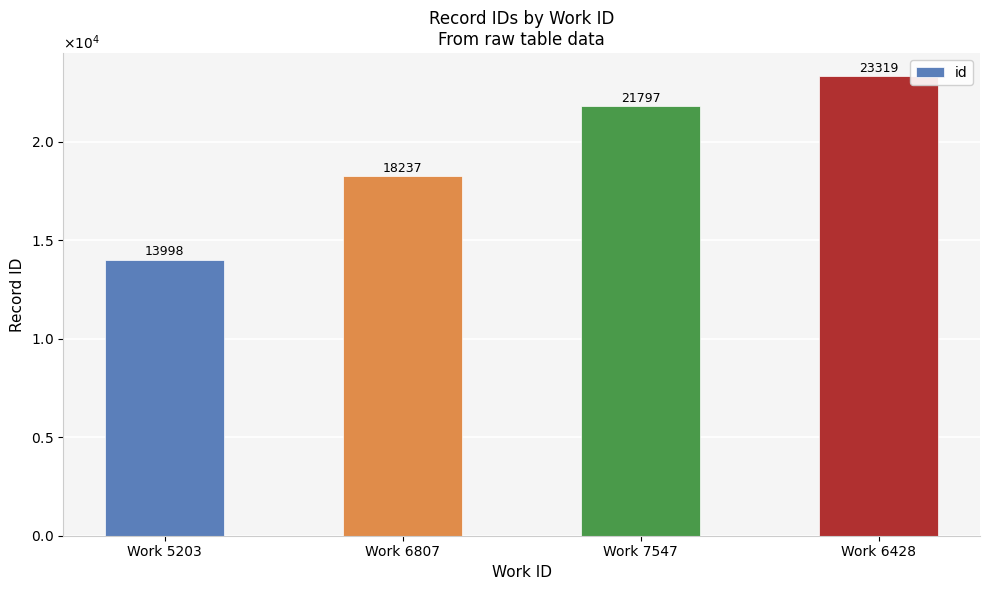

Does the chart contain any negative values?

No